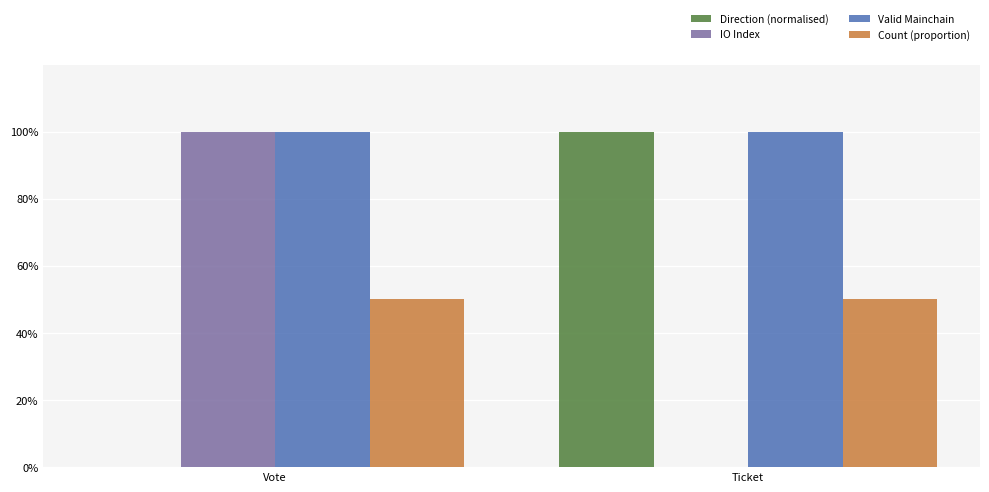

Reading left to right, list all the values displayed in this chart.

Direction (normalised): 0.0	1.0
IO Index: 1.0	0.0
Valid Mainchain: 1.0	1.0
Count (proportion): 0.5	0.5